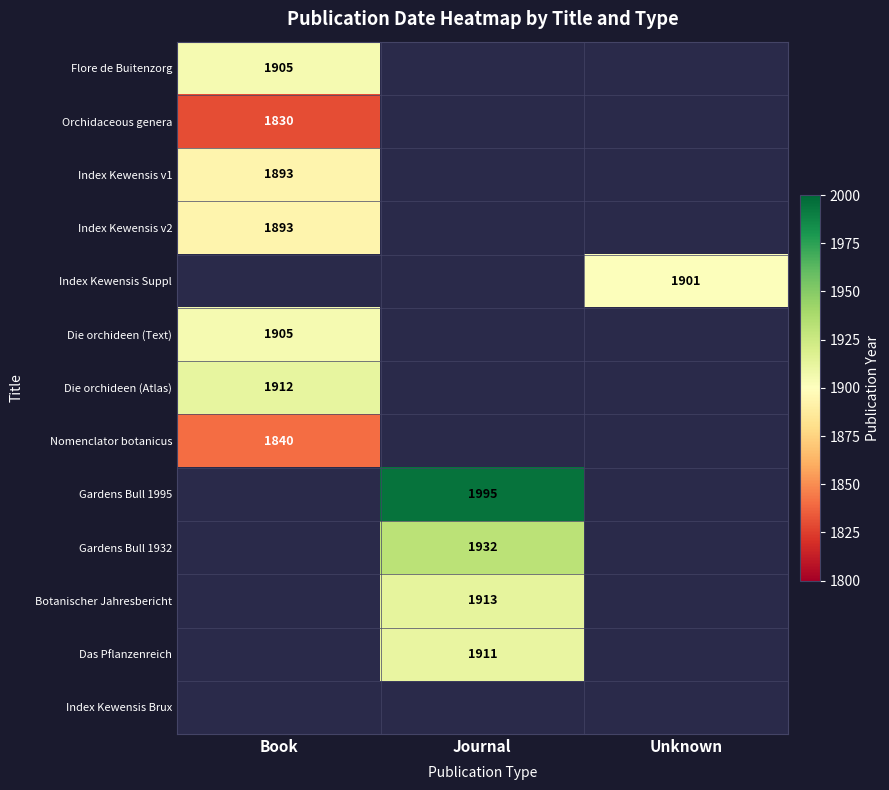

Is it true that Gardens Bull 1932 equals 1932 at Journal?

True